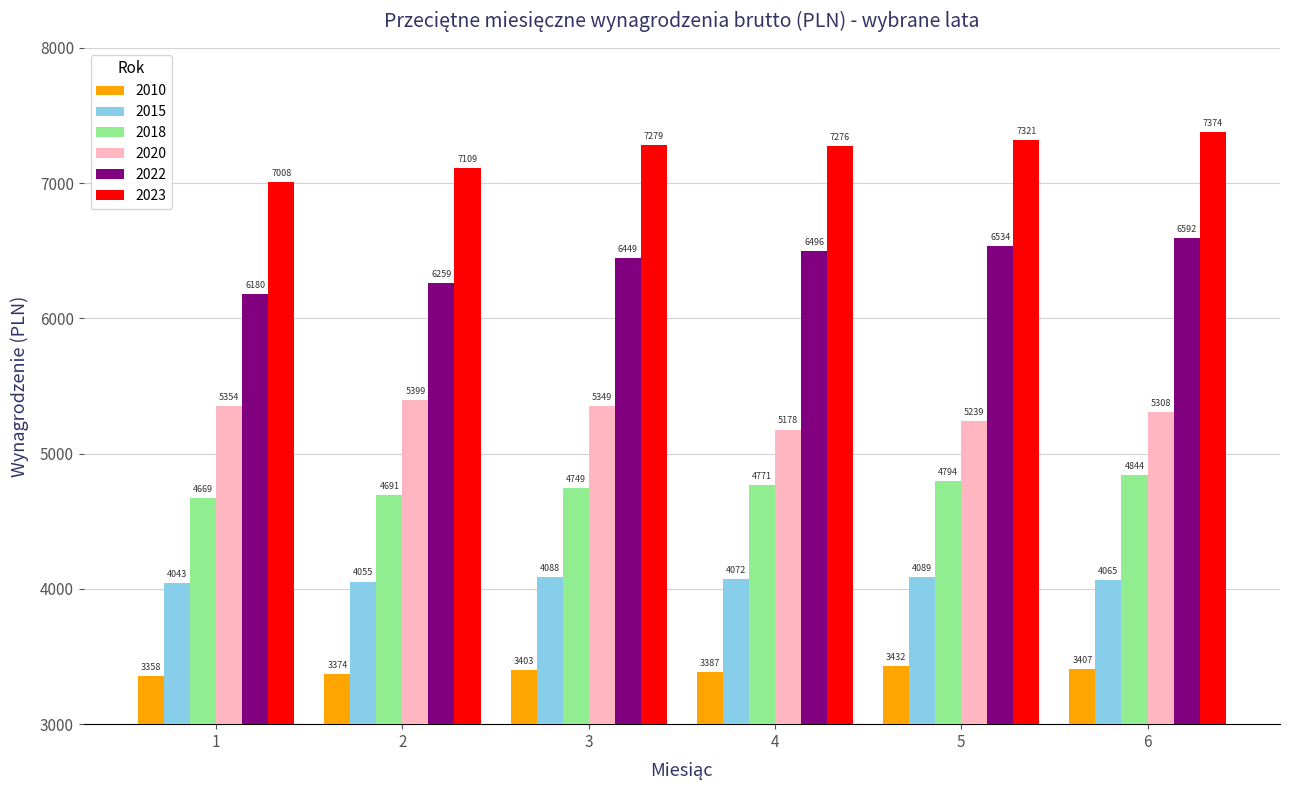

List the series in order of their peak value, highest first.

2023, 2022, 2020, 2018, 2015, 2010